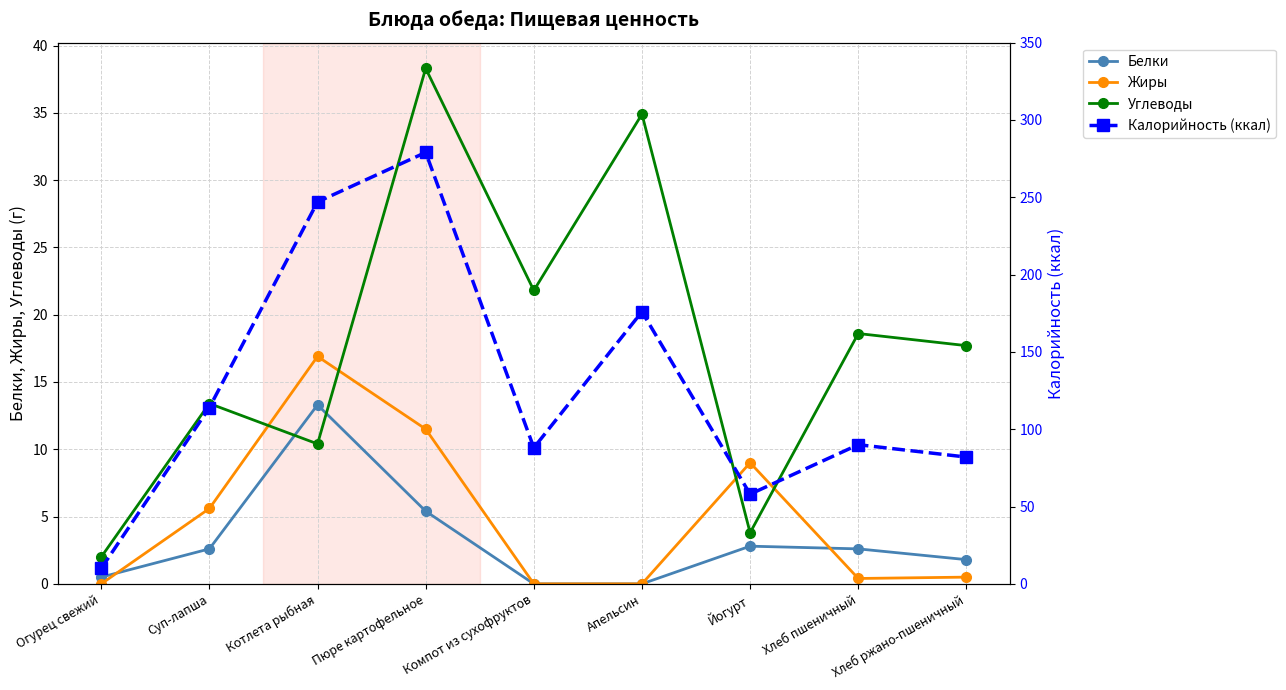

What is the label of the 1st point from the right?

Хлеб ржано-пшеничный